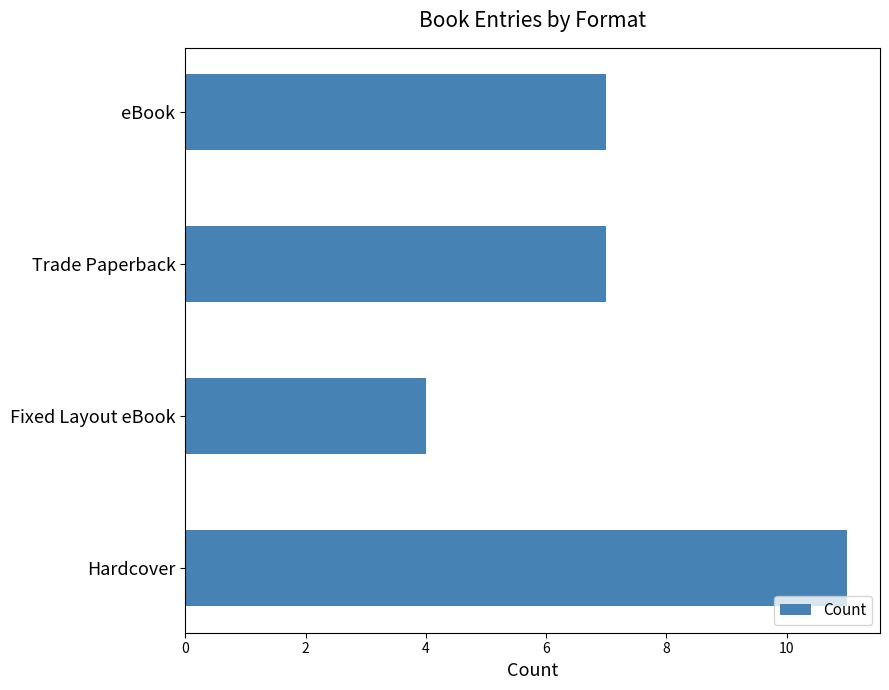

What is the difference between the maximum and minimum values?

7